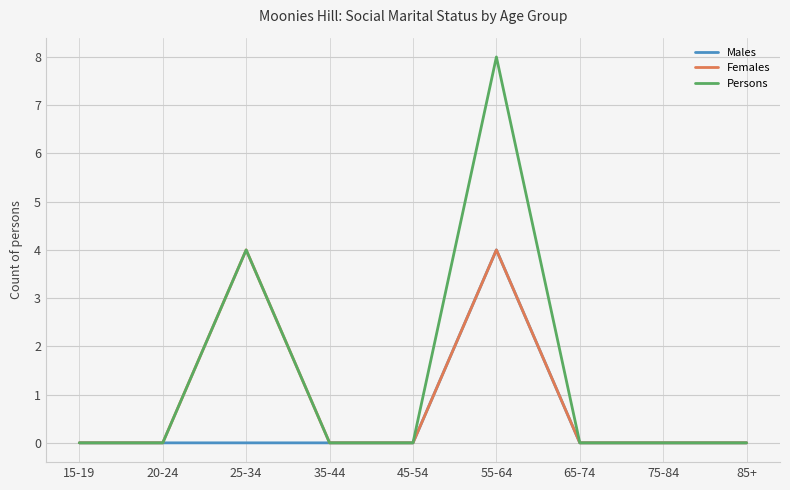

Reading left to right, list all the values displayed in this chart.

Males: 0	0	0	0	0	4	0	0	0
Females: 0	0	4	0	0	4	0	0	0
Persons: 0	0	4	0	0	8	0	0	0